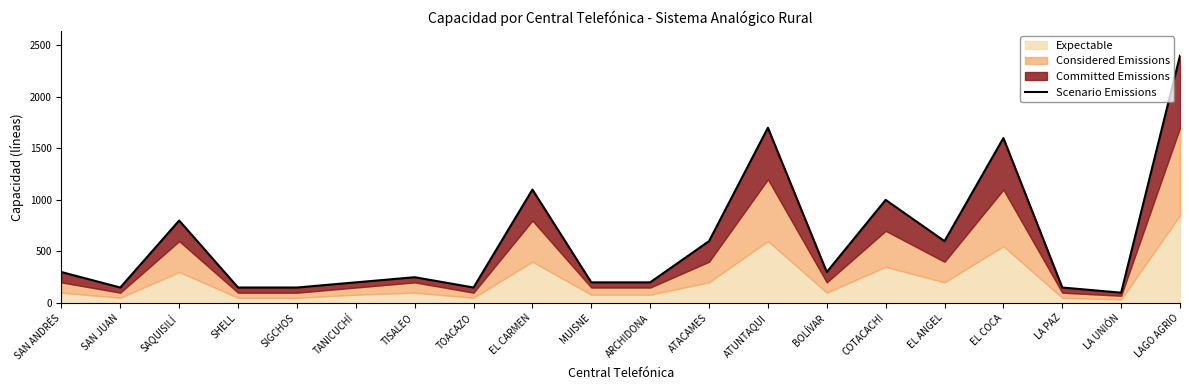

At which category does the data reach its first local peak?

SAQUISILÍ